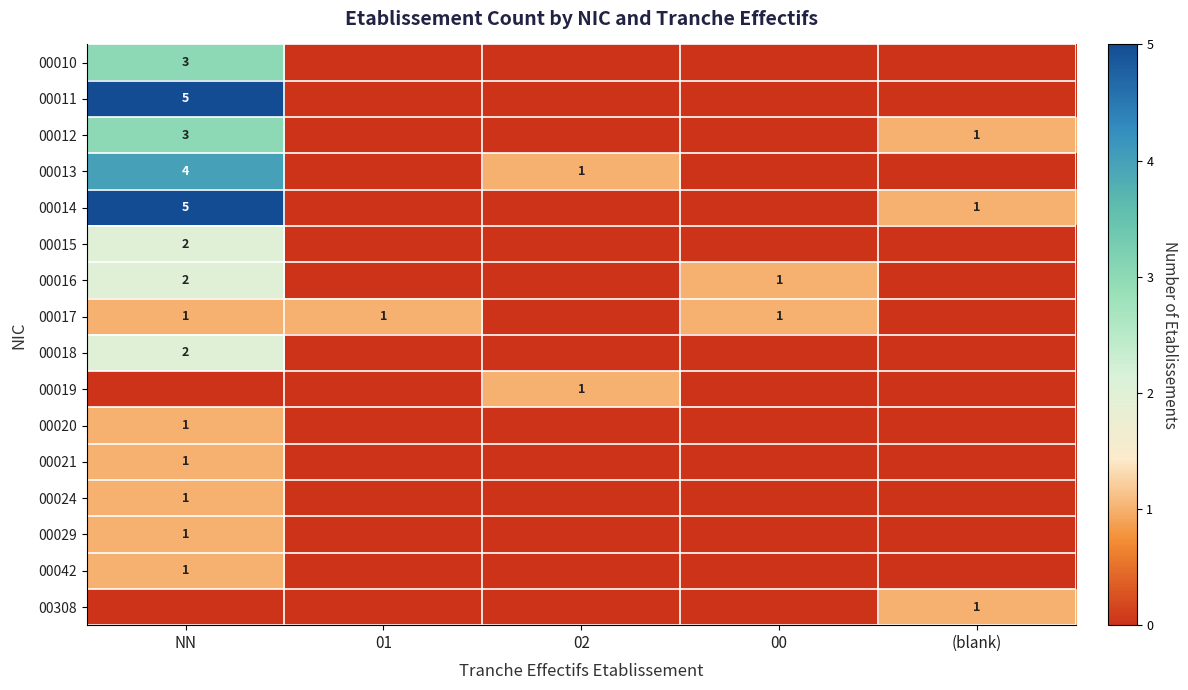

What is the spread (max minus min) of values at NN?

5